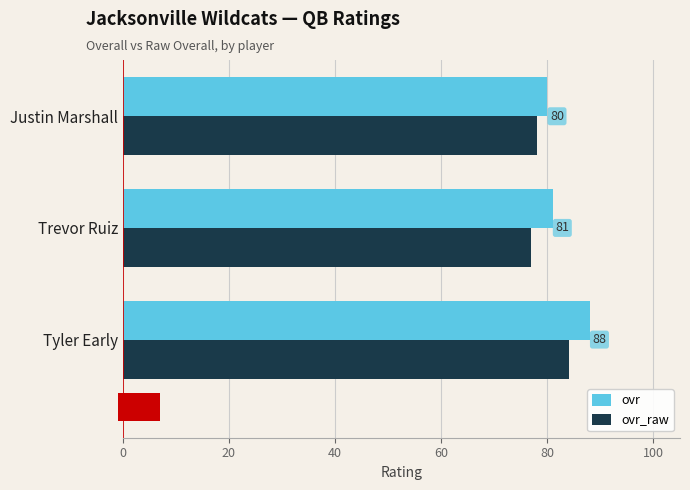

How many data points does each series have?

3